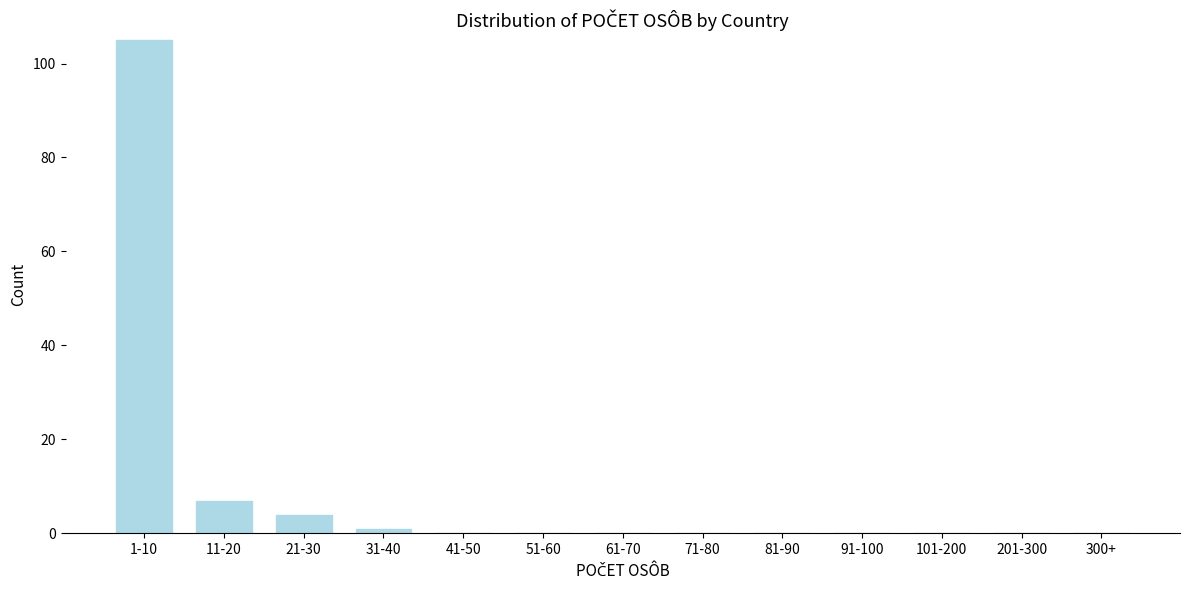

Reading left to right, extract all data points from this chart.

1-10=105	11-20=7	21-30=4	31-40=1	41-50=0	51-60=0	61-70=0	71-80=0	81-90=0	91-100=0	101-200=0	201-300=0	300+=0